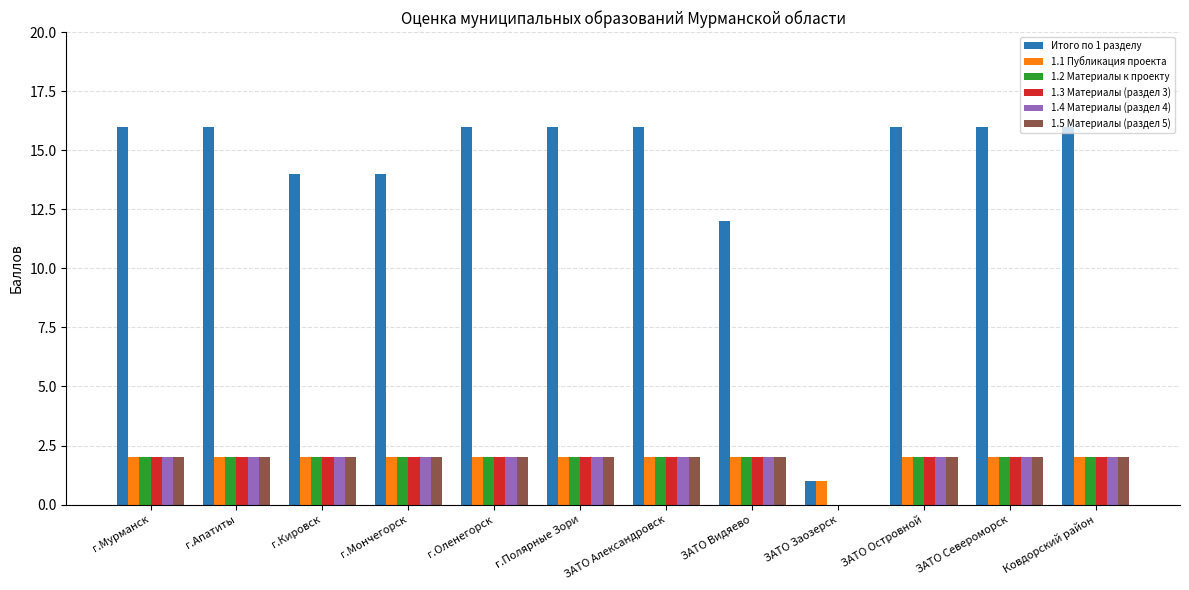

Is it true that Итого по 1 разделу equals 16 at г.Мурманск?

True